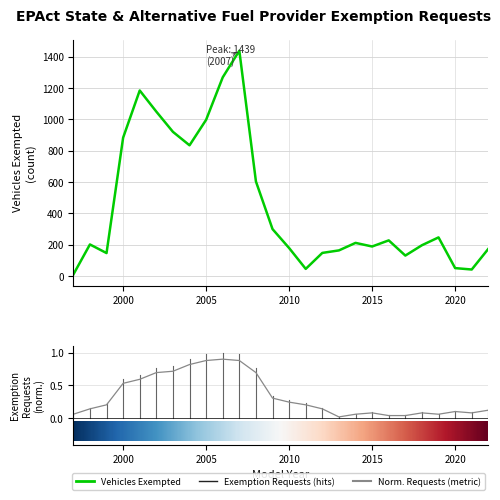

Which category has the lowest value in the Exemption Requests series?

2013